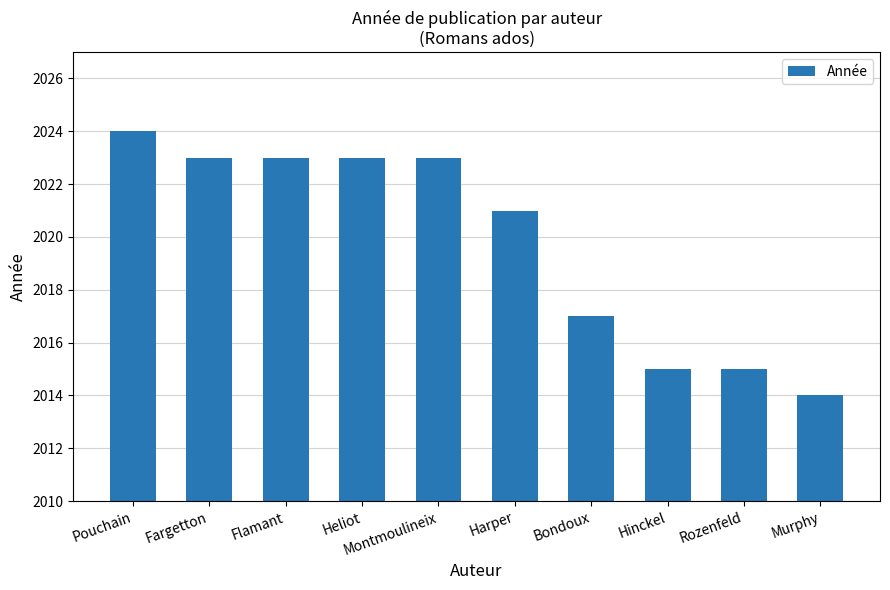

What is the change in value from Bondoux to Murphy?

-3